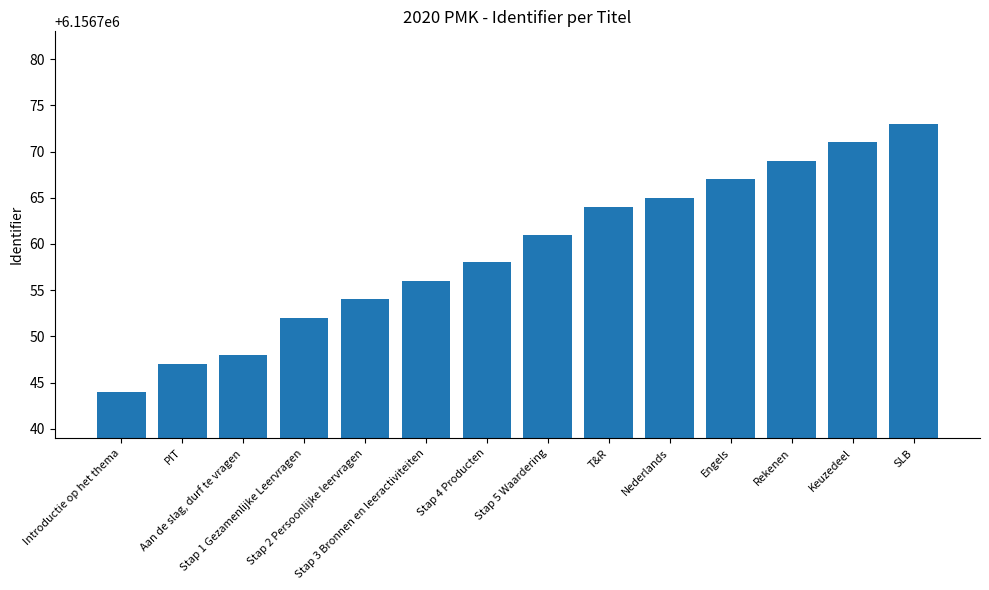

Reading right to left, list all the values displayed in this chart.

6156773	6156771	6156769	6156767	6156765	6156764	6156761	6156758	6156756	6156754	6156752	6156748	6156747	6156744